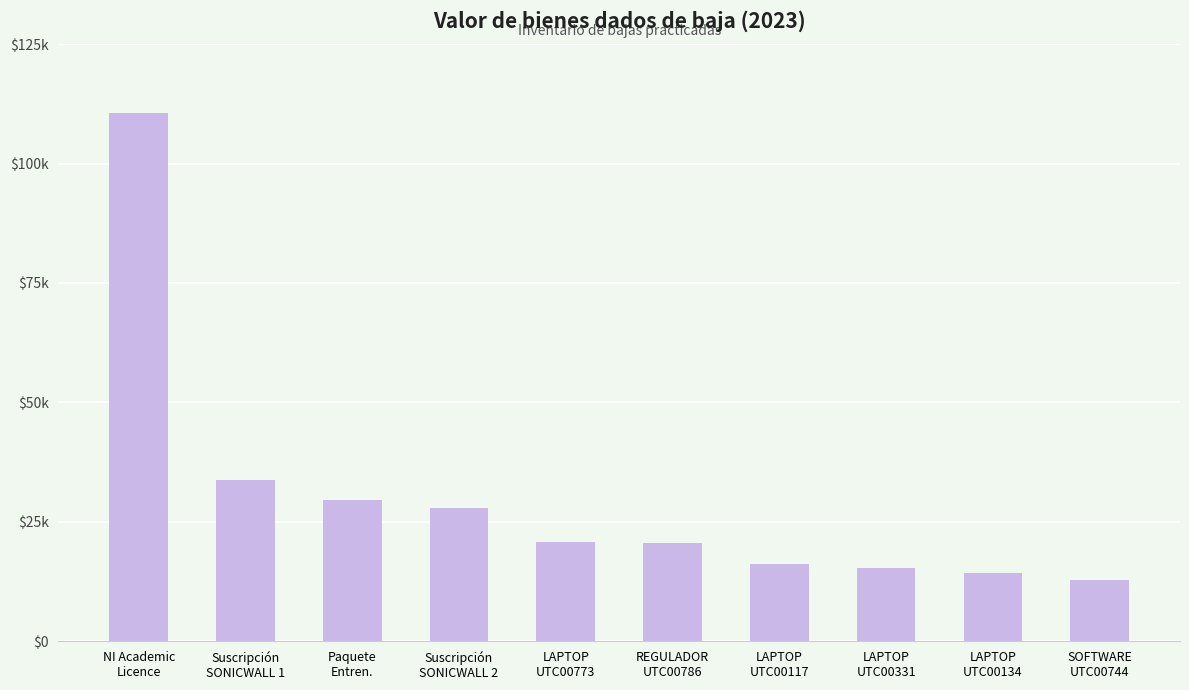

At which label is the value closest to 61763?

Suscripción
SONICWALL 1